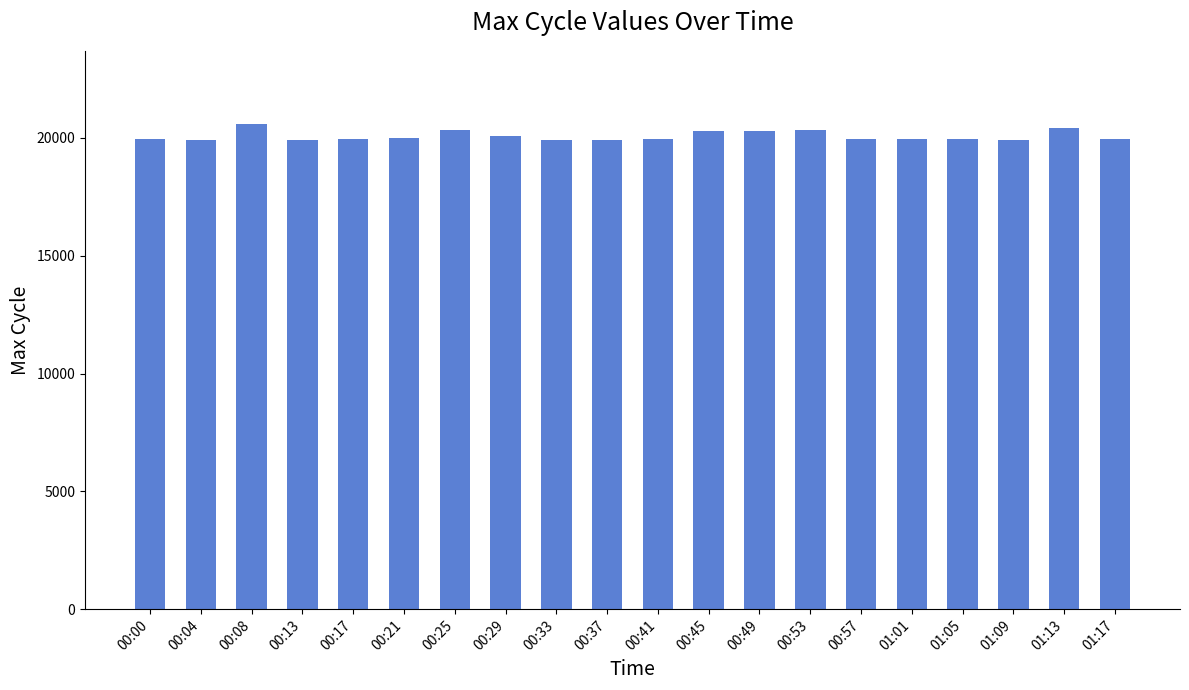

What is the value of the 7th bar from the left?

20339